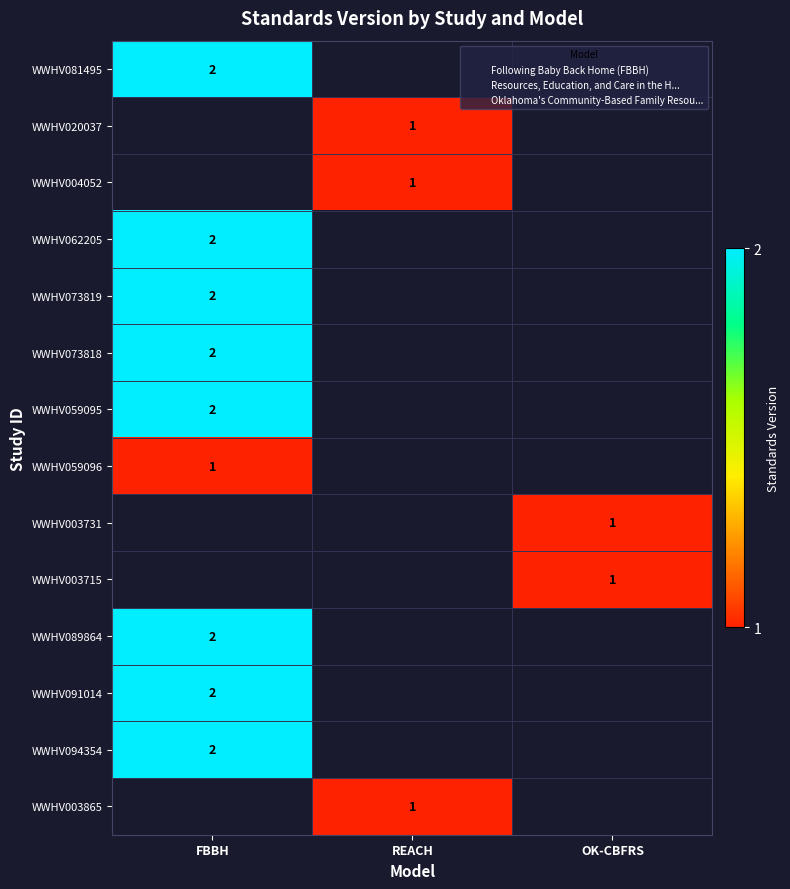

Which series has the largest range (max minus min)?

WWHV081495